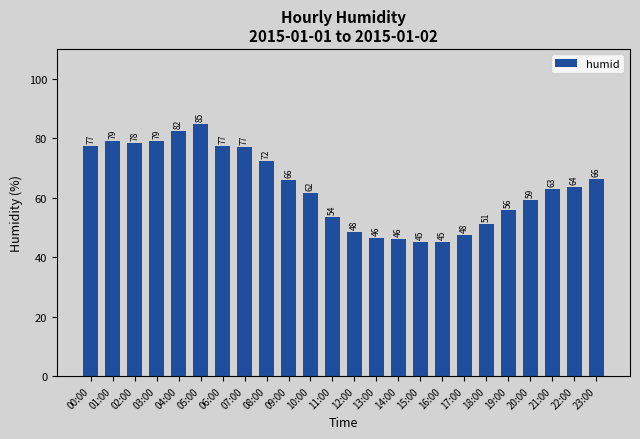

Approximately how many times larger is the value at 13:00 compared to 16:00?

1.0